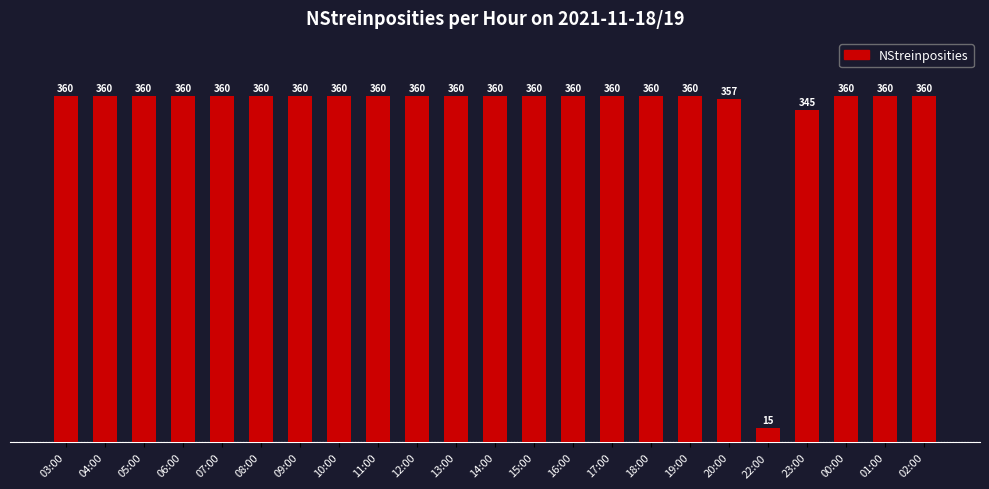

What is the difference between the maximum and second lowest values?

15